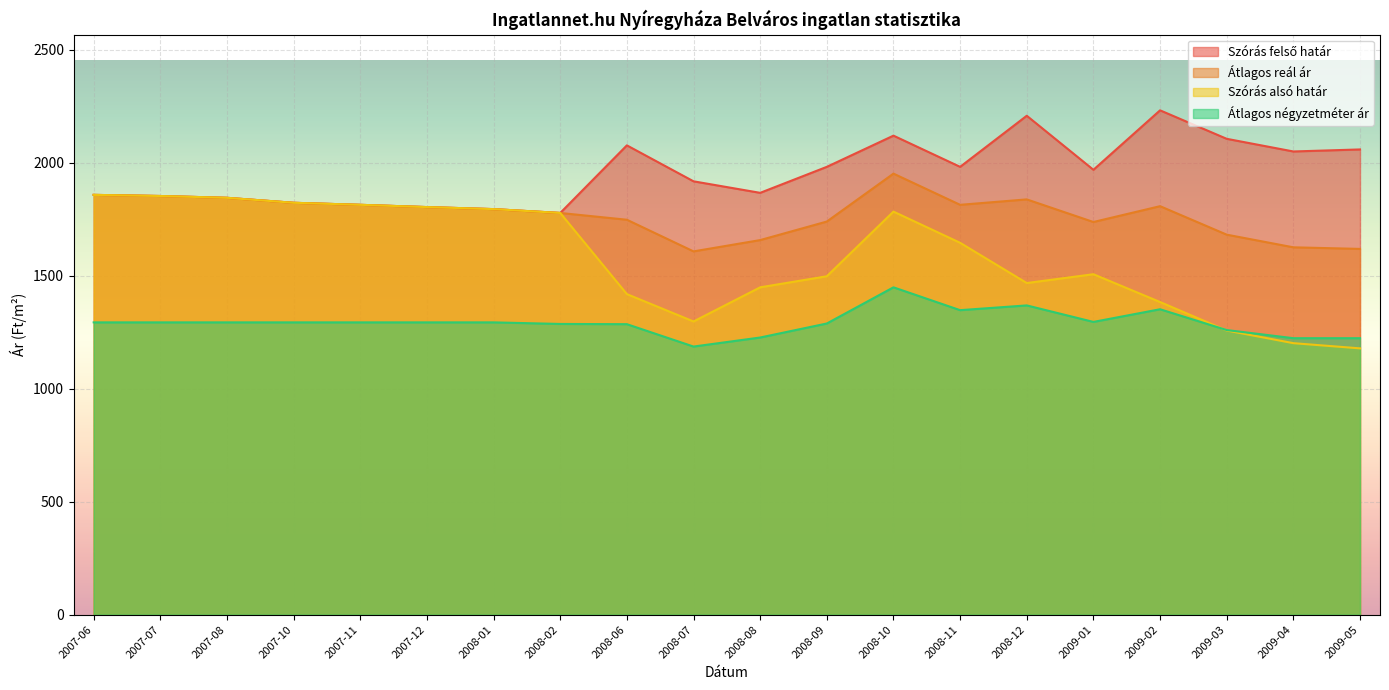

What is the total value across all series at 2008-08?

6197